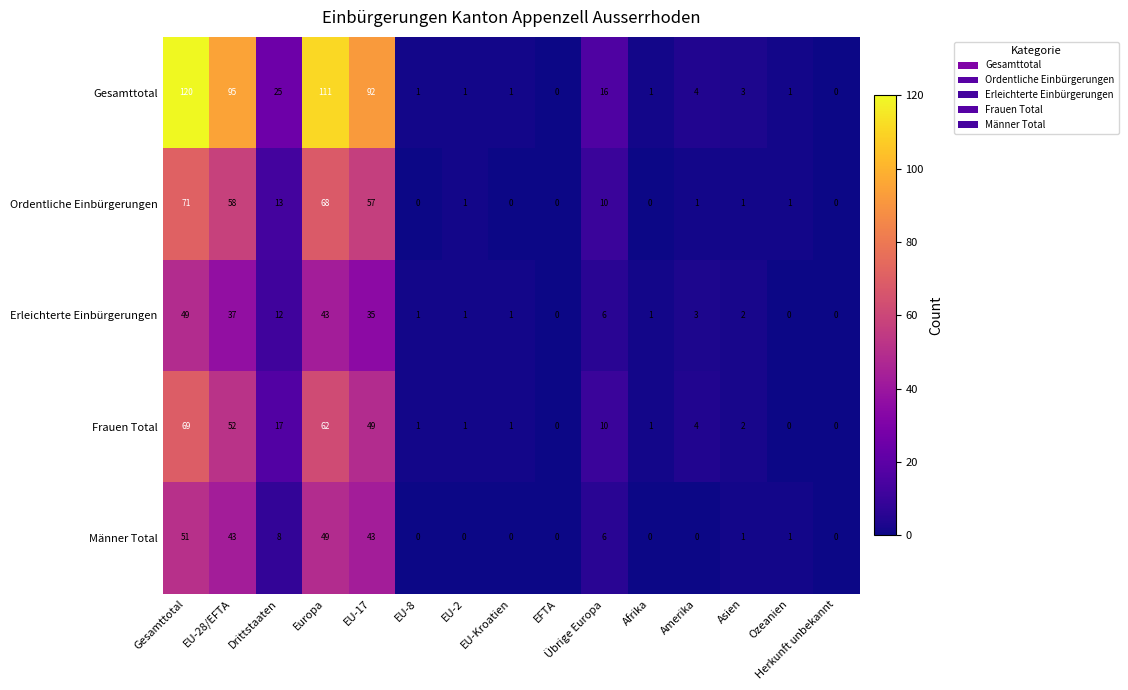

What is the difference between the second highest and minimum values in the Frauen Total series?

62